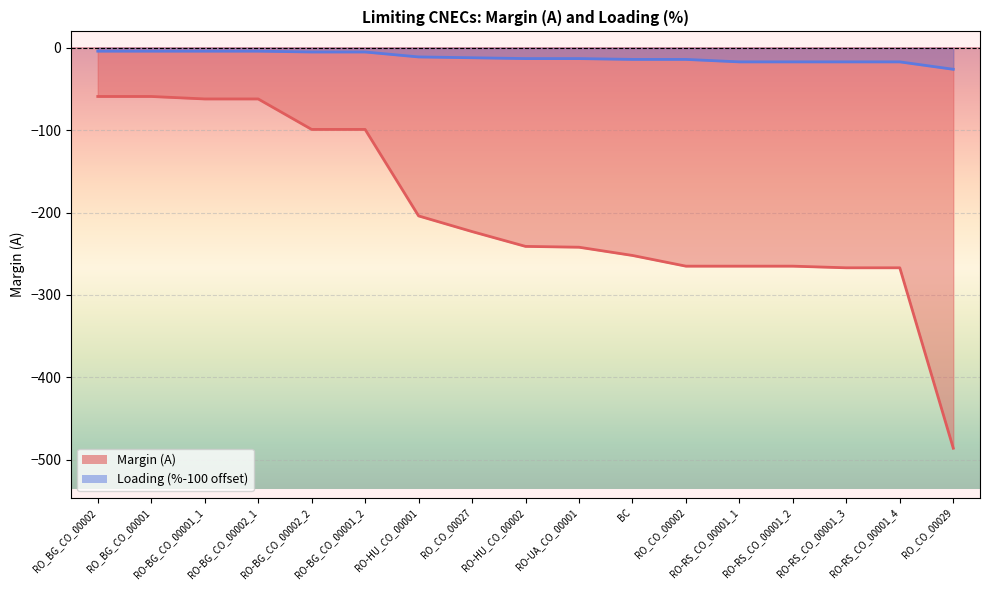

Does the chart display data point markers on the line(s)?

No